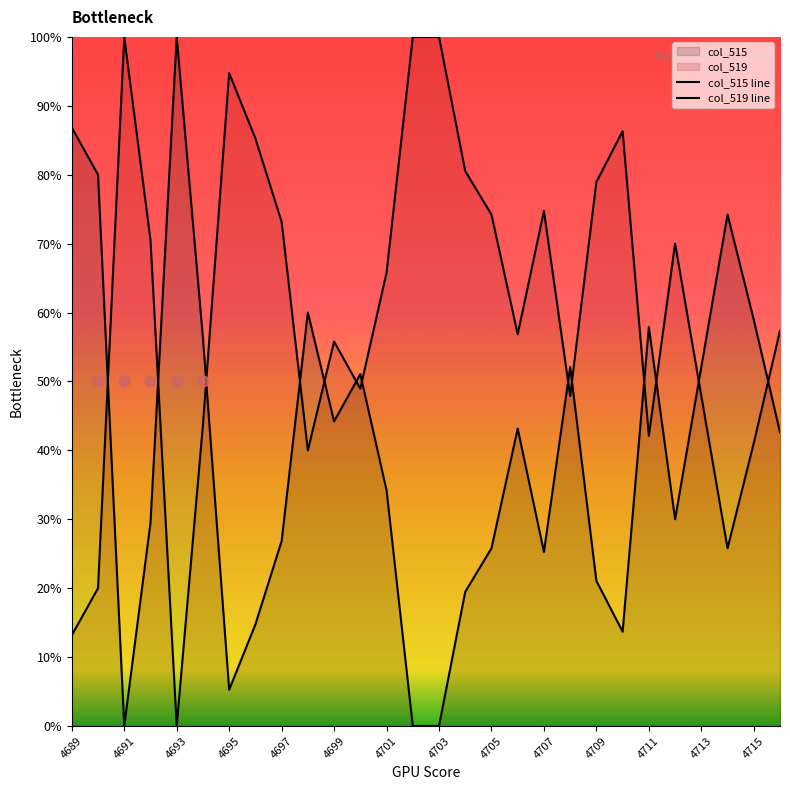

Is the value of col_519 line at 4695 greater than the value of col_515 line at 4705?

Yes